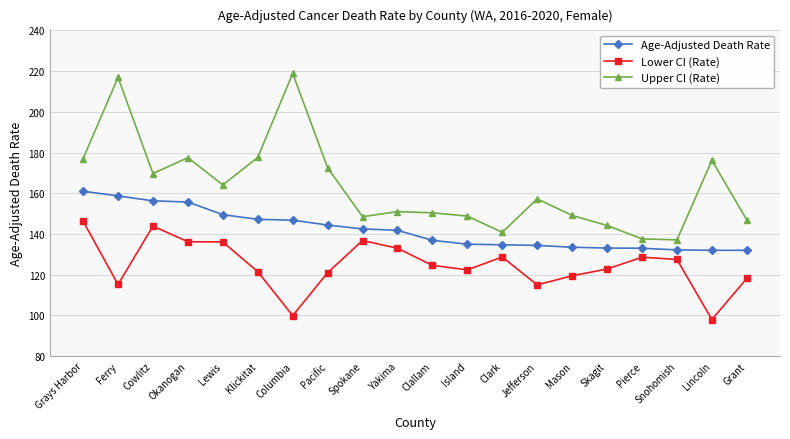

At how many categories does at least one series exceed 201?

2